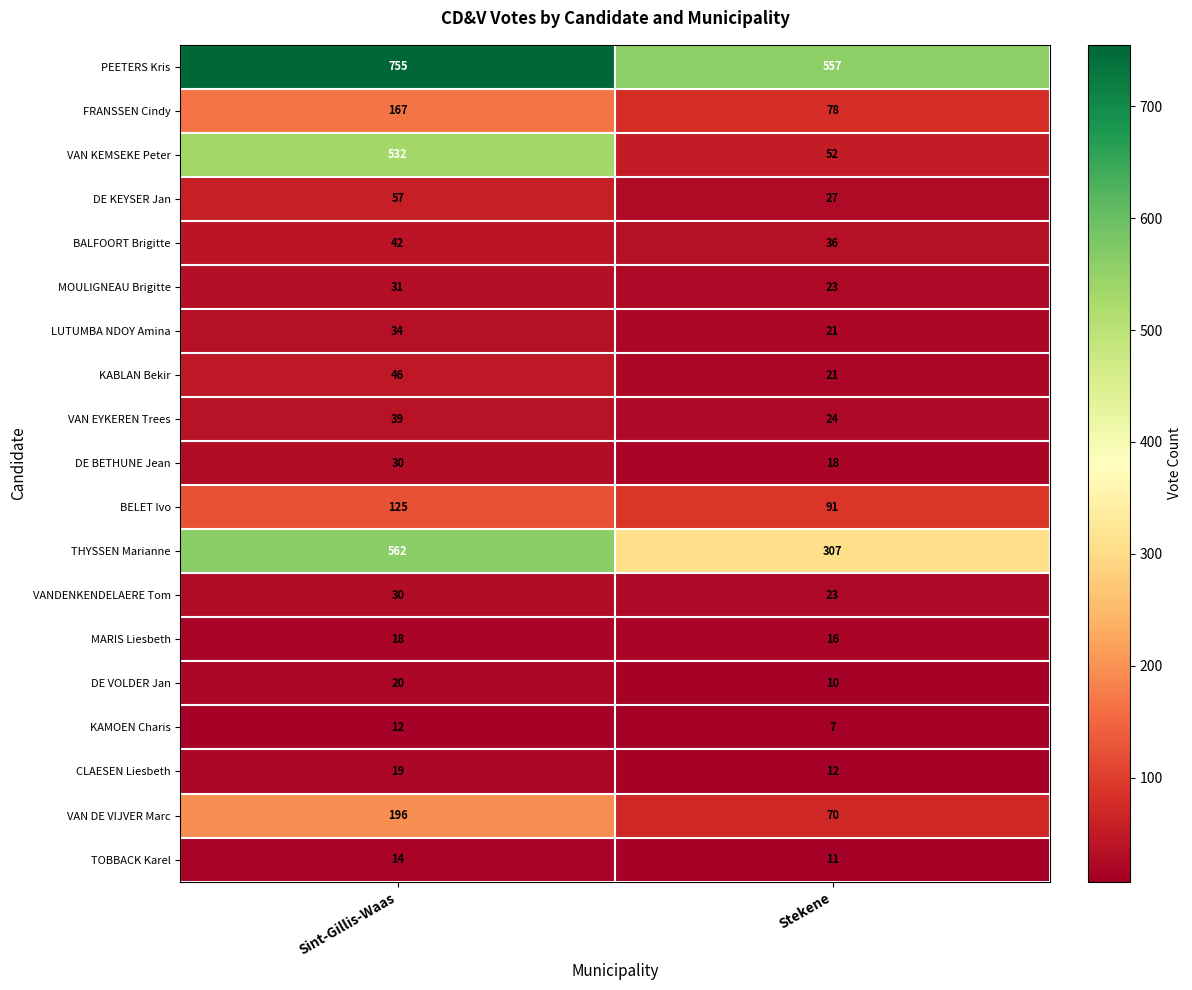

What is the total value across all series at Sint-Gillis-Waas?

2729